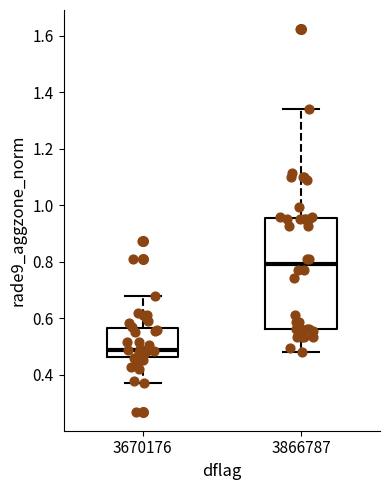

Where is the upper edge of the box at x = 3866787 on the y-axis? The values are not printed on the chart, so give them approximately, as read against the axis.

0.96